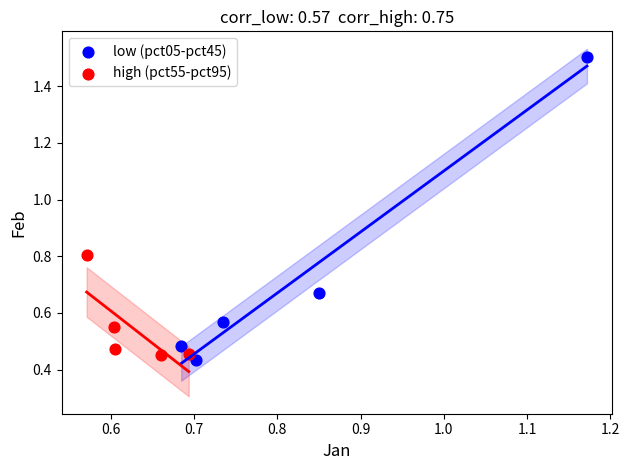

What are all the series names shown in the legend?

low (pct05-pct45), high (pct55-pct95)